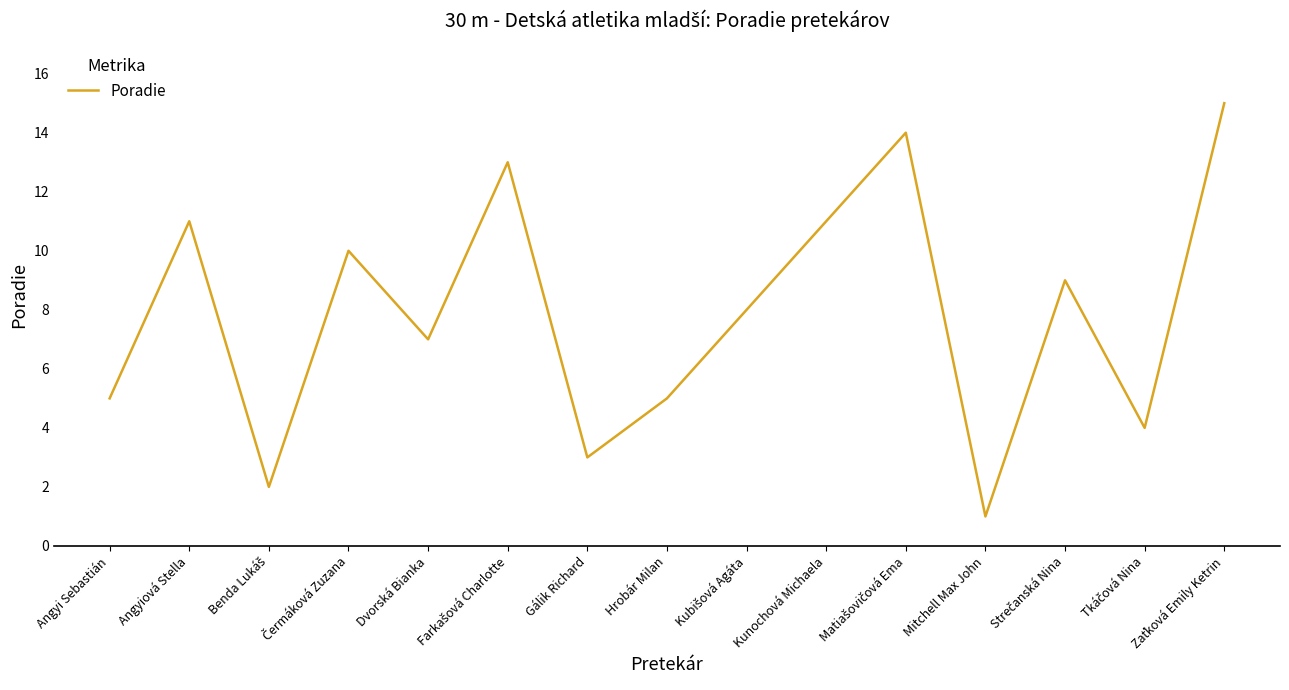

What position from the right is Kunochová Michaela?

6